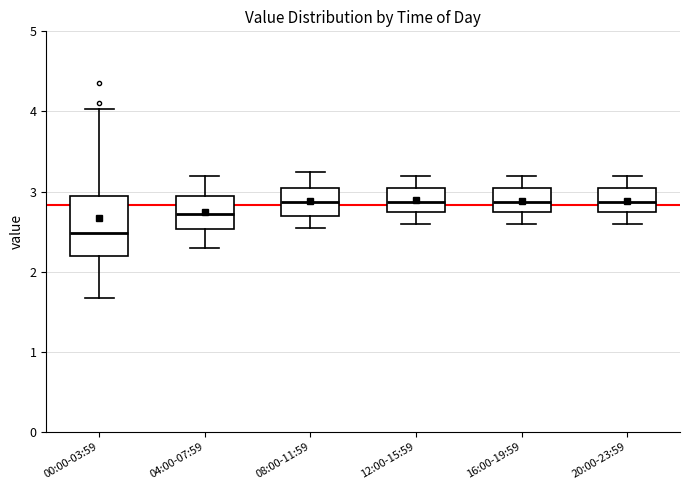

Which box's median line is the lowest?

00:00-03:59